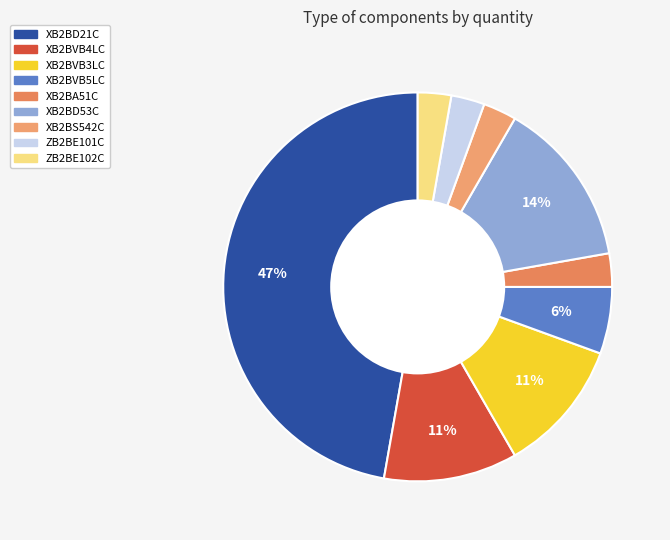

Do XB2BS542C and XB2BD53C together represent more than half of the pie?

No